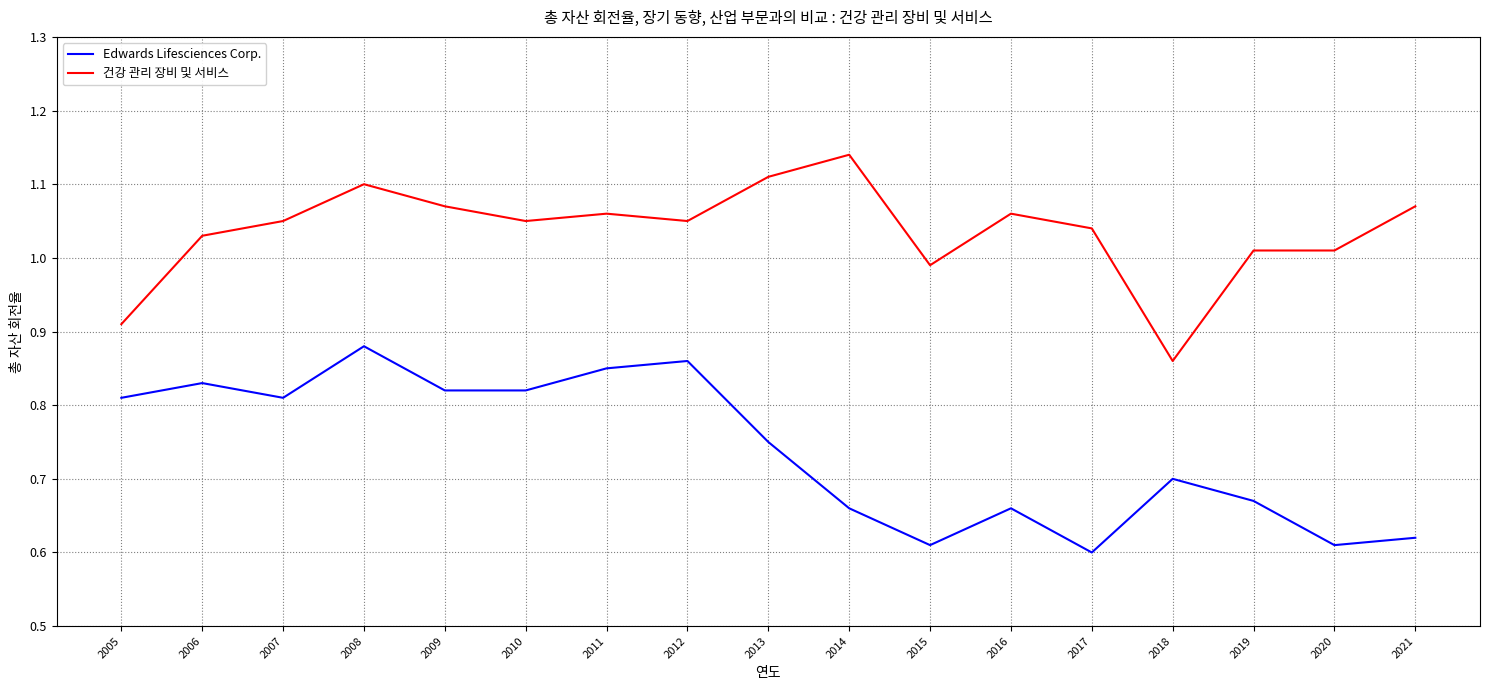

Is this an area chart (filled region under the line)?

No